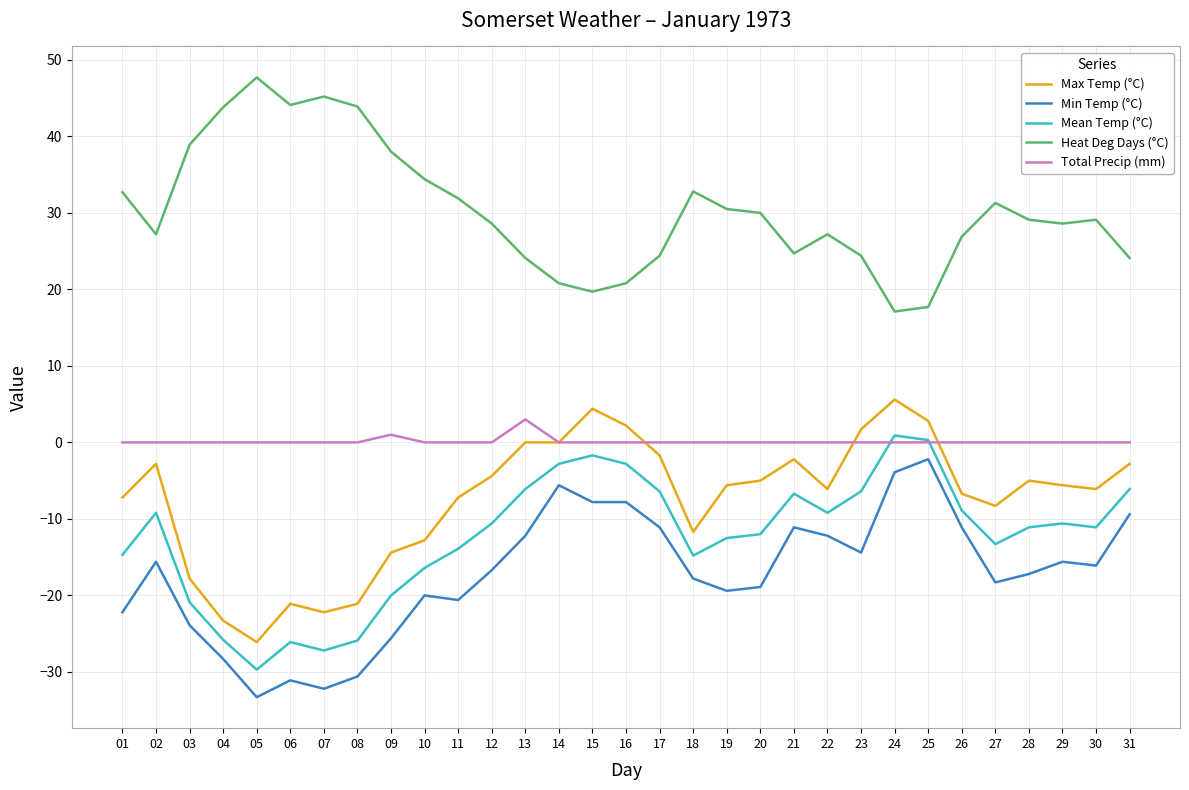

What are all the series names shown in the legend?

Max Temp (°C), Min Temp (°C), Mean Temp (°C), Heat Deg Days (°C), Total Precip (mm)